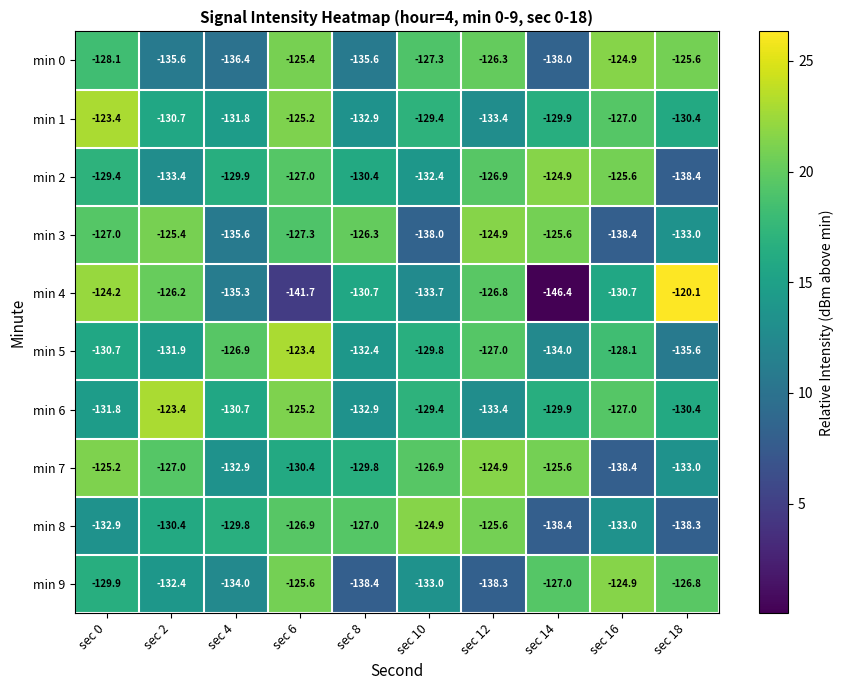

Where does the min 8 series first go above -129?

sec 6